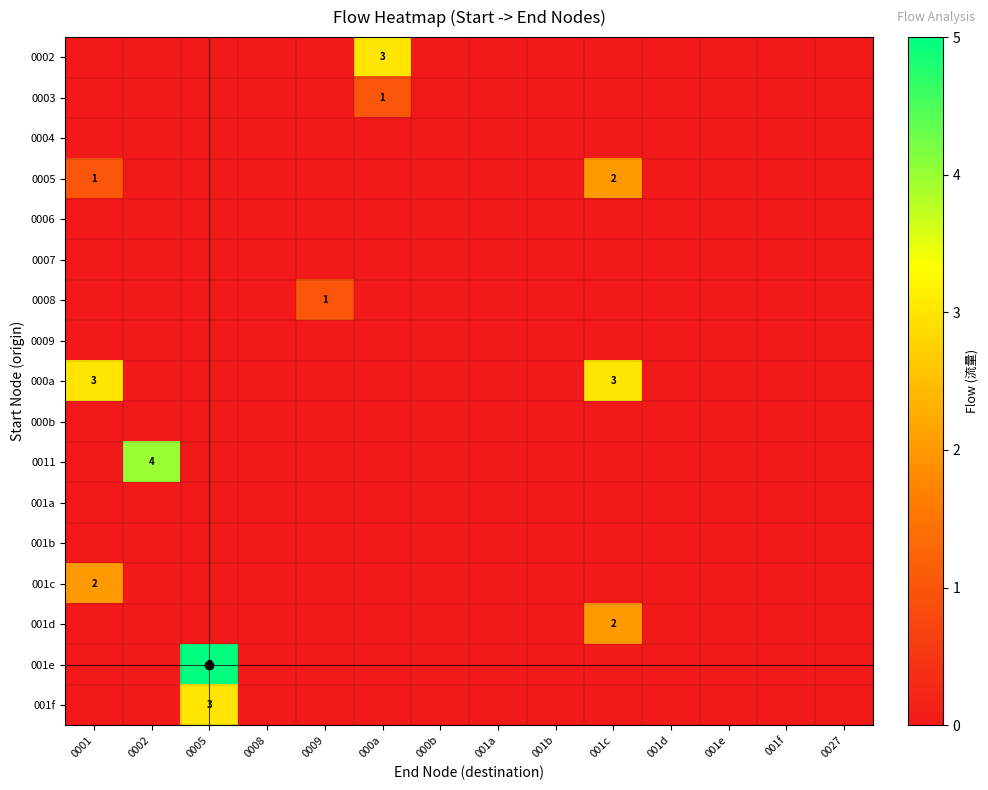

What is the maximum value shown in the chart?

5